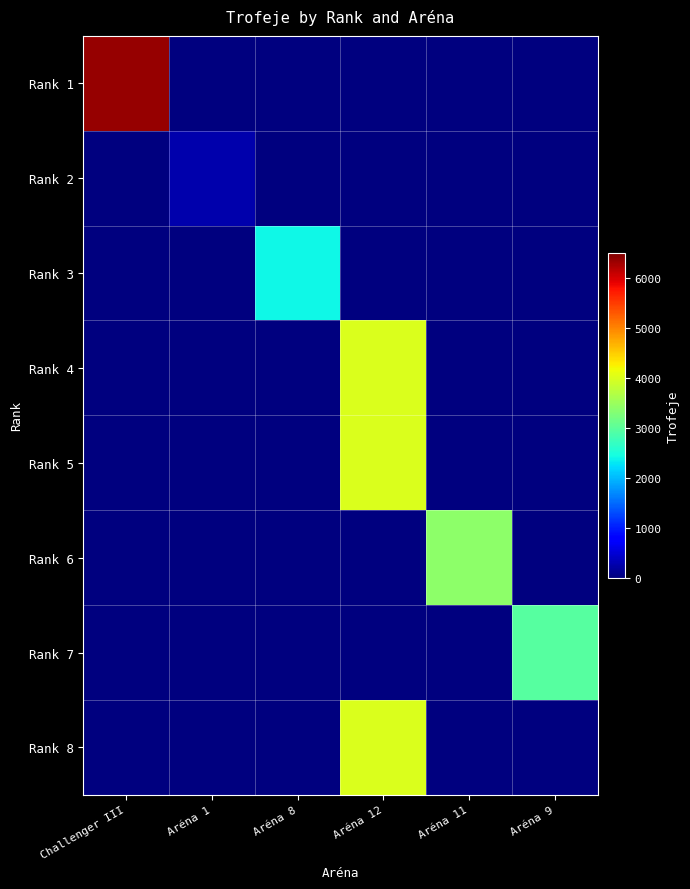

Count the number of data series in this chart.

8